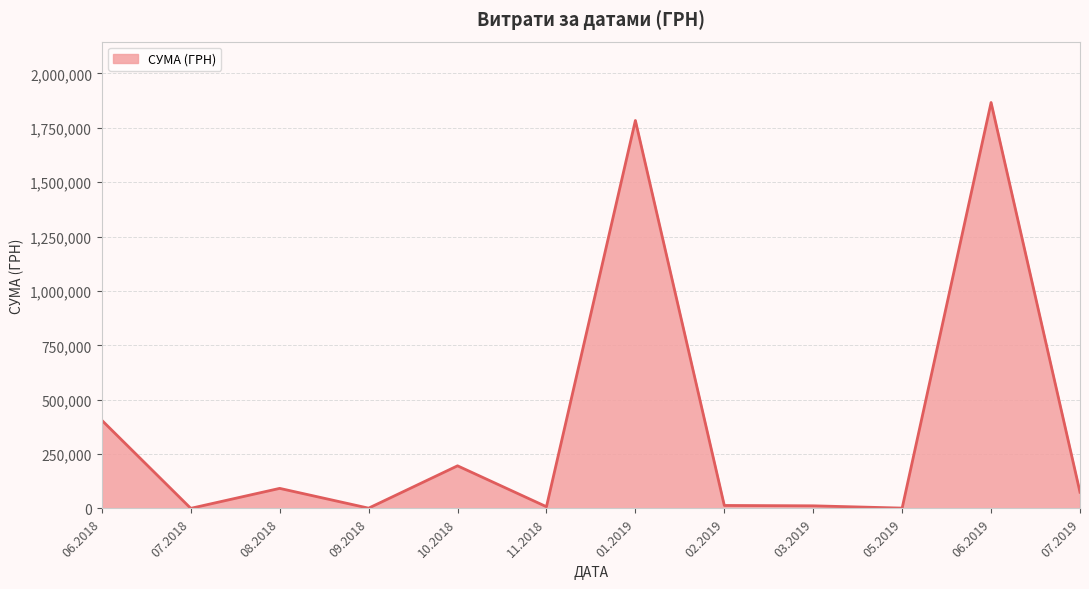

How many categories are shown in the chart?

12